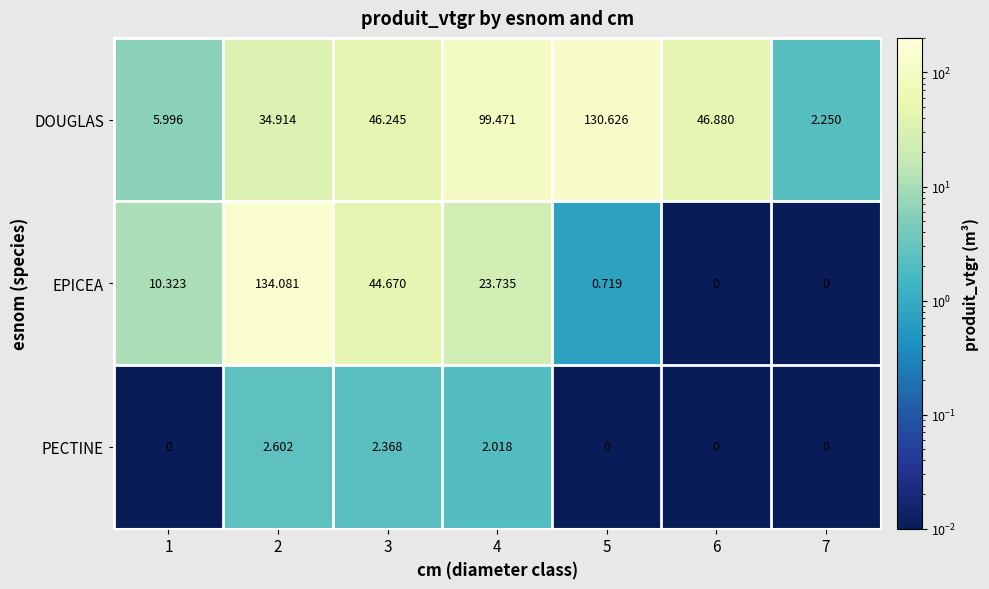

Which series has the largest total across all categories?

DOUGLAS